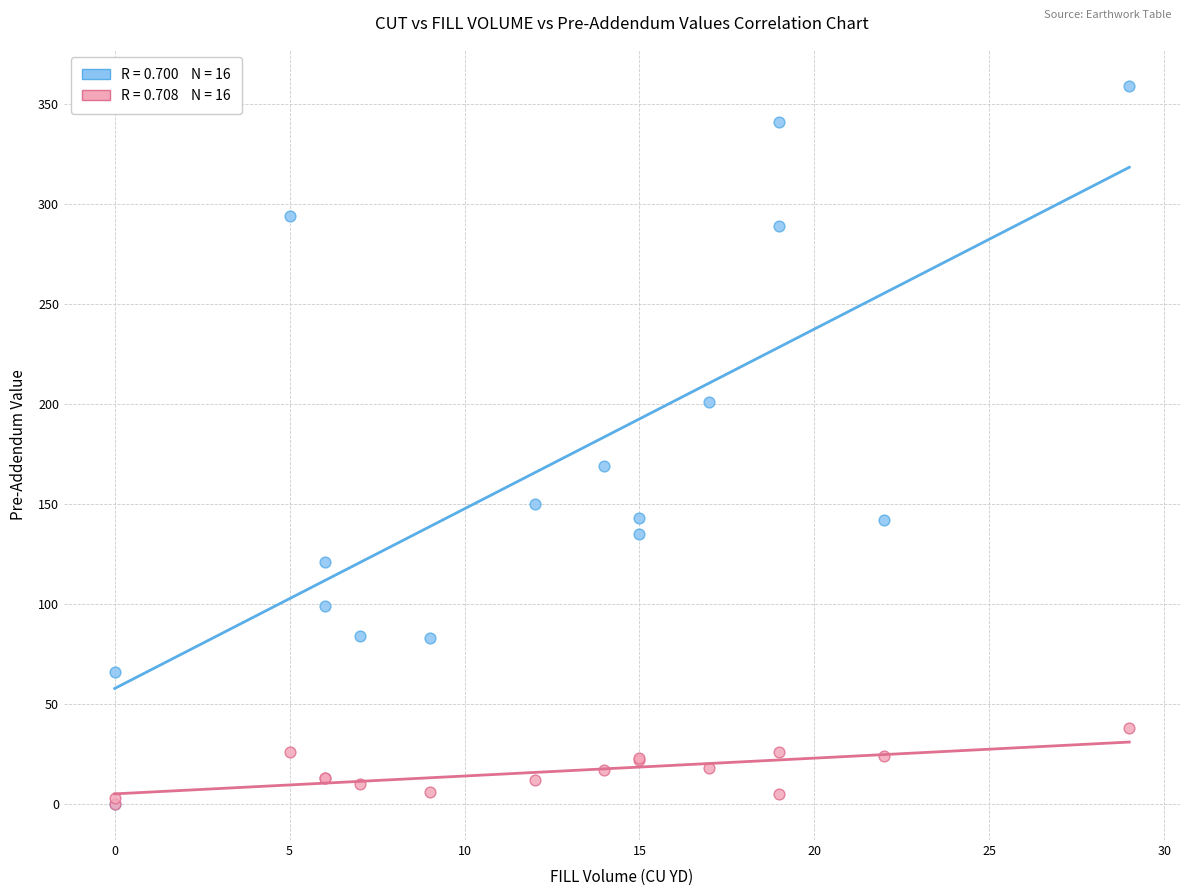

Across all series, what Y value is closest to 179?

169